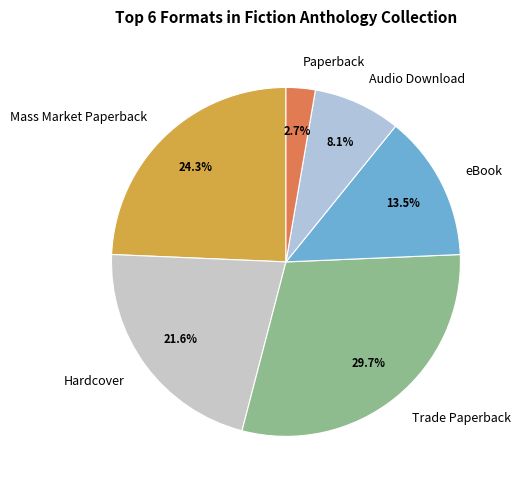

Which category has the smallest portion of the pie?

Paperback